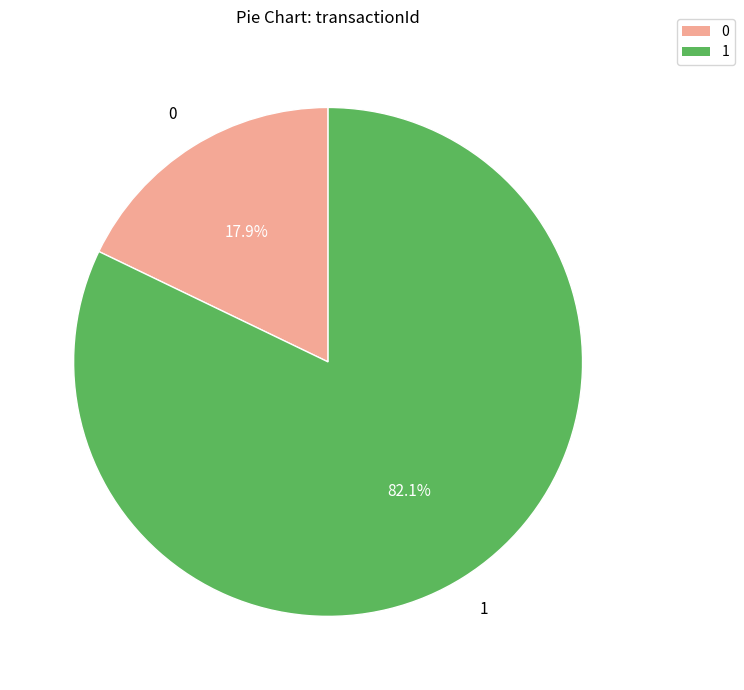

What percentage is the 1 slice, to the nearest percent?

82%